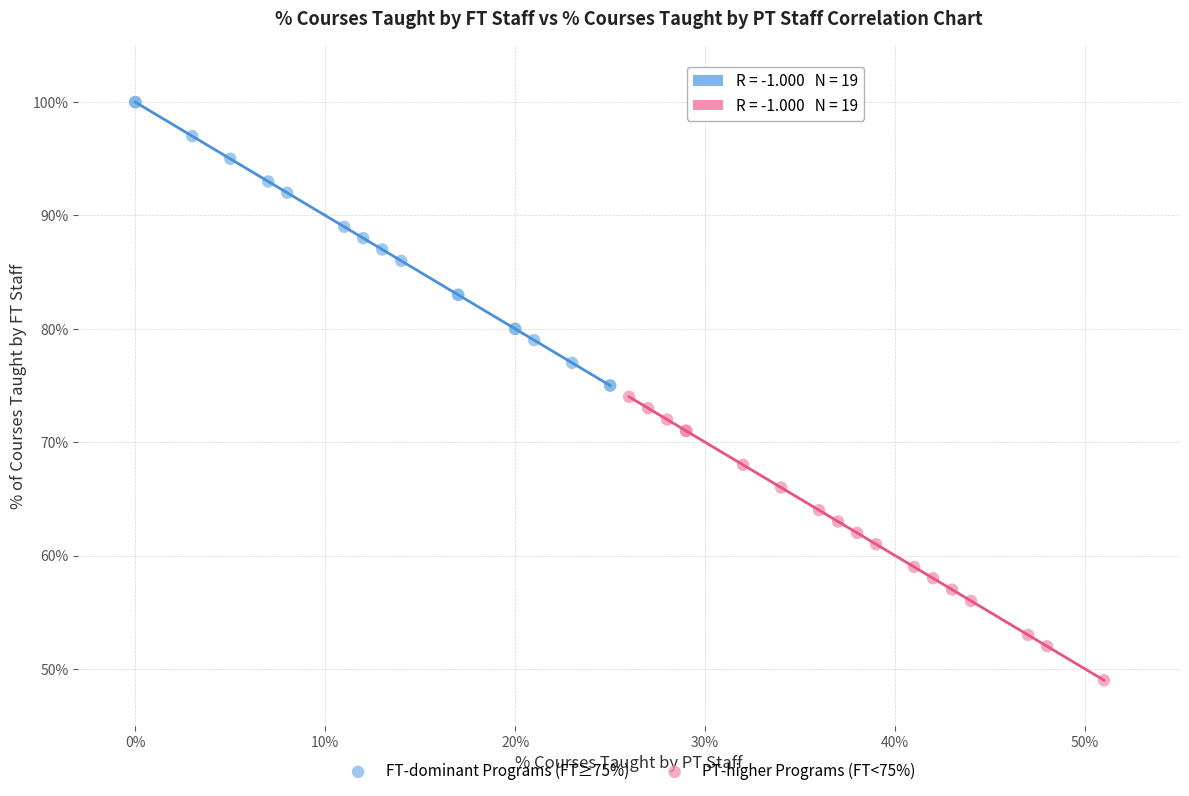

Which series reaches the minimum Y coordinate?

PT-higher Programs (FT<75%)